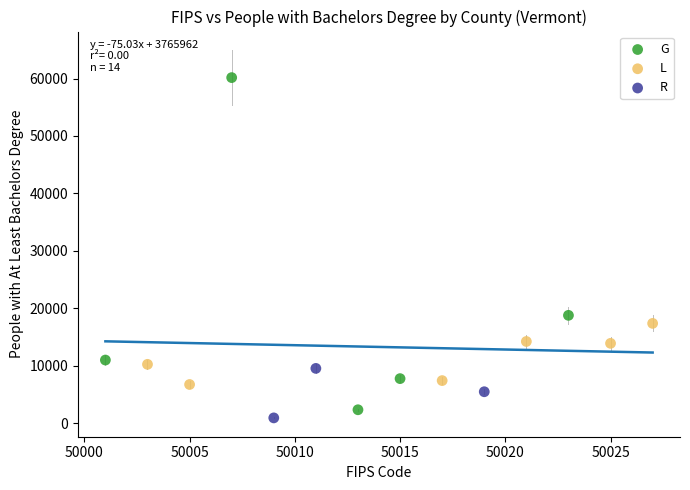

Which series contains the highest Y value?

G